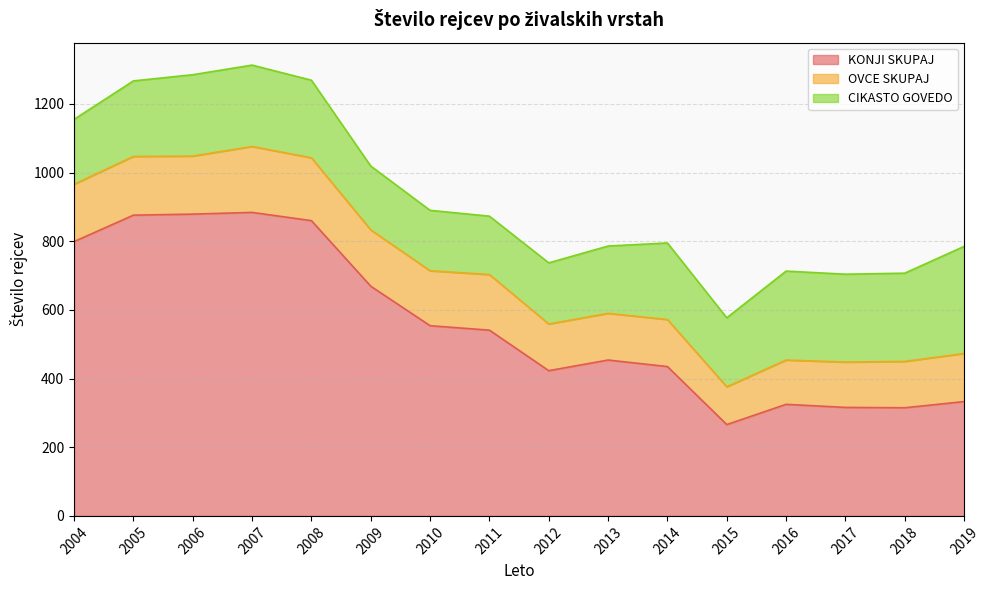

Which has a higher value, 2015 or 2017?

2017